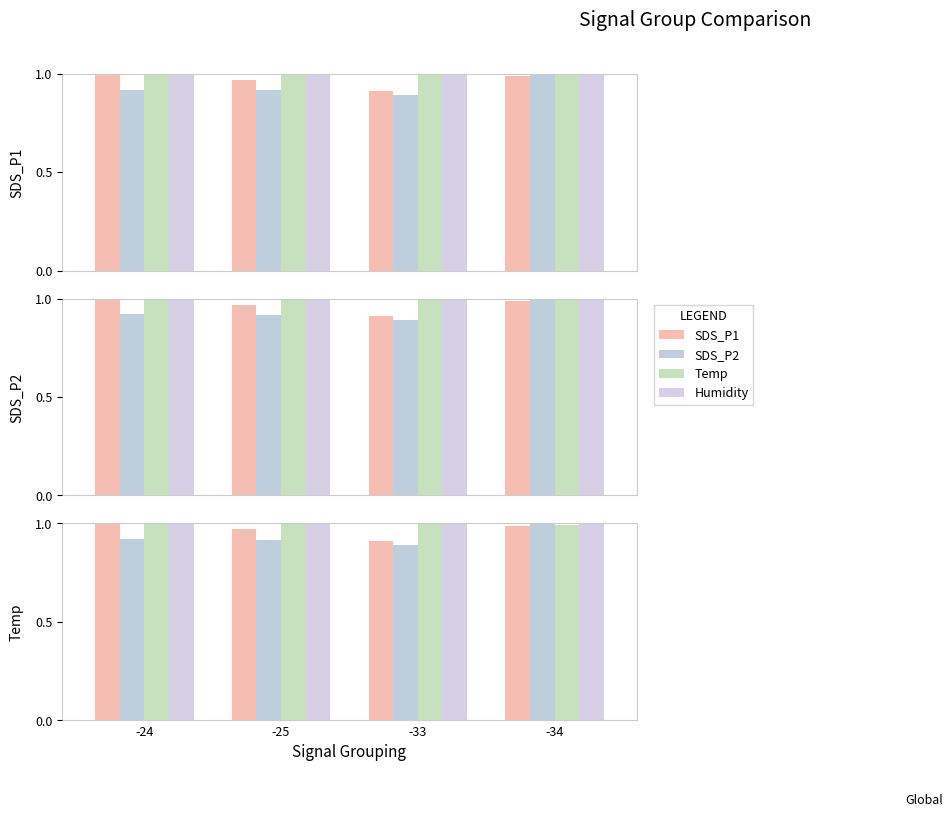

What is the approximate value of Temp at -34?

1.0